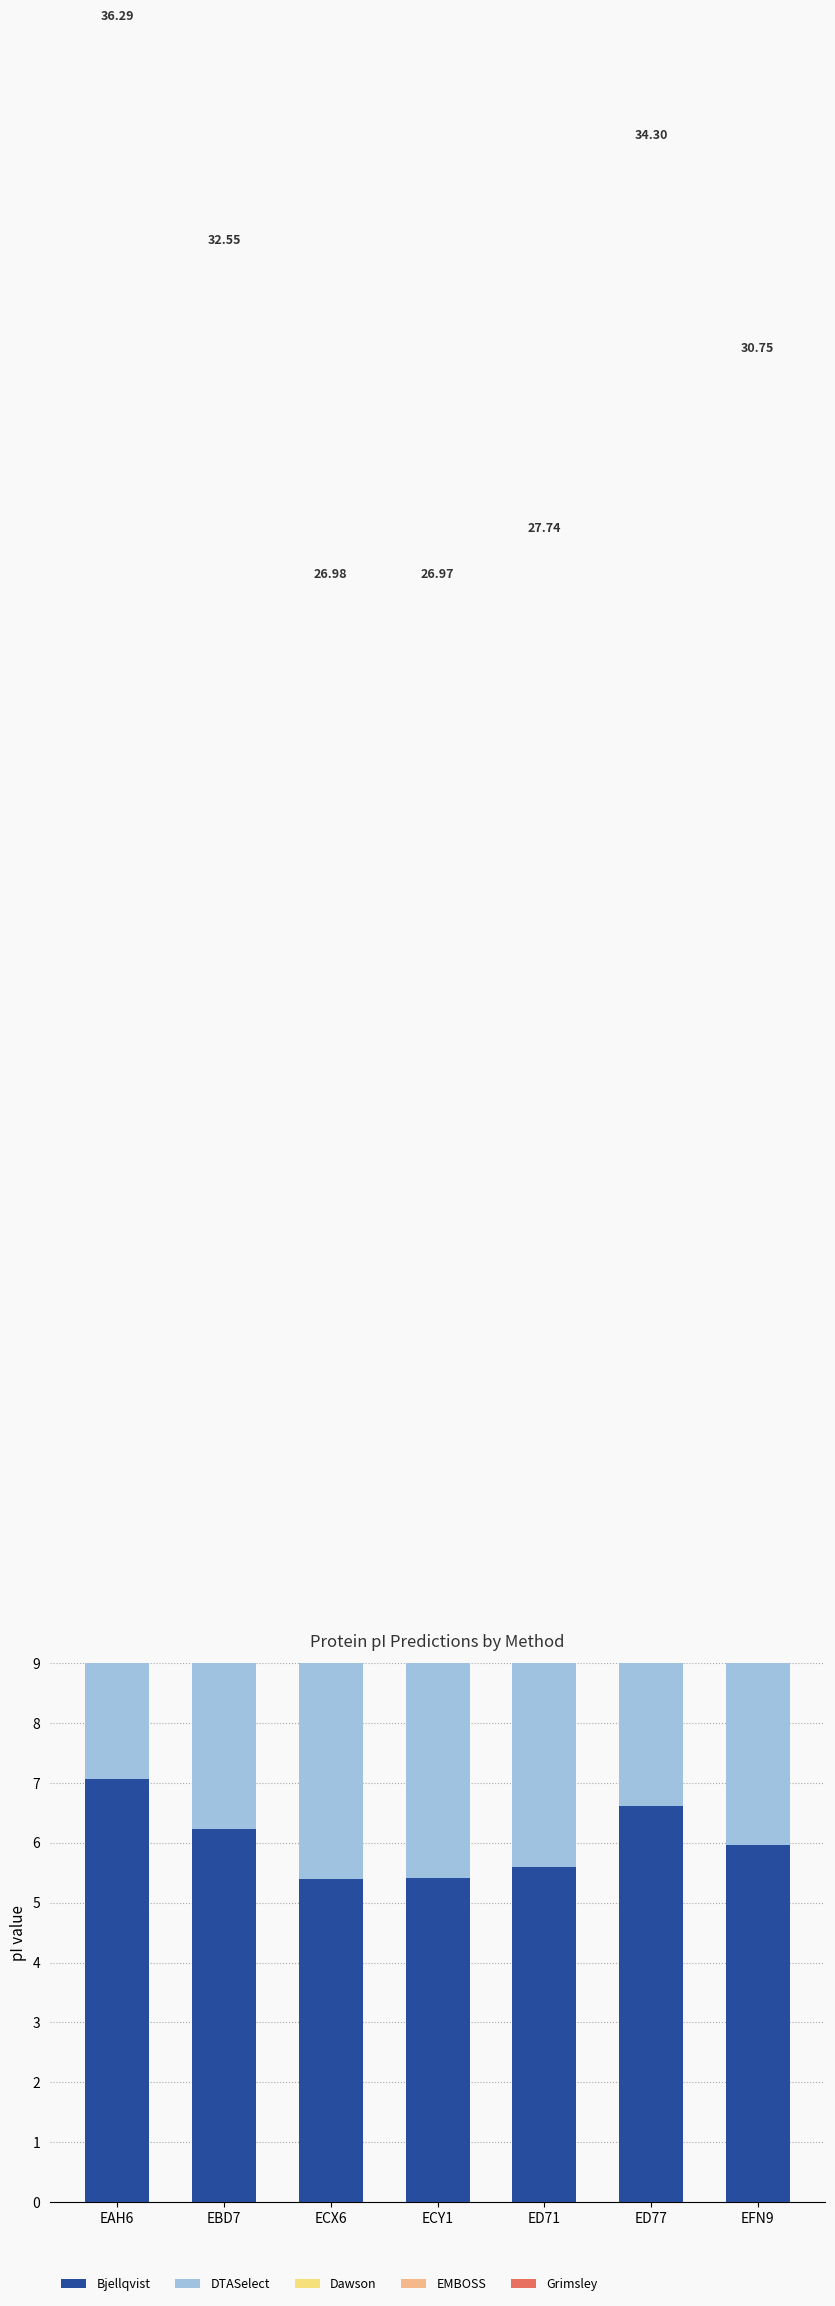

Rank the series by their maximum value, from highest to lowest.

EMBOSS, DTASelect, Dawson, Bjellqvist, Grimsley